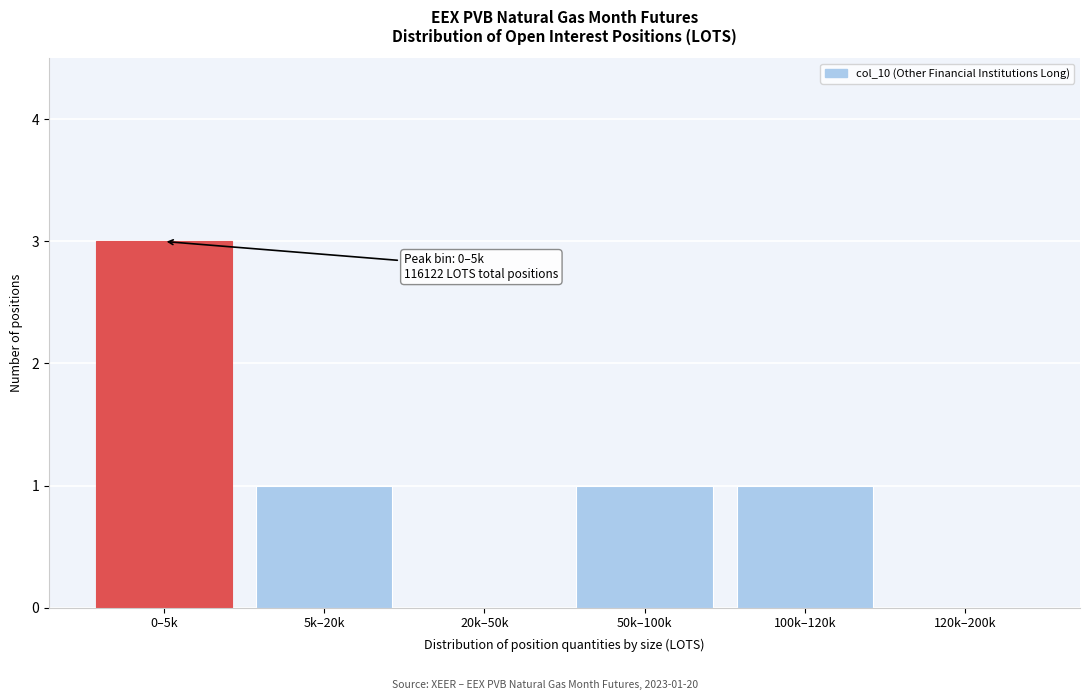

Reading left to right, what are all the values shown in this chart?

0–5k=3	5k–20k=1	20k–50k=0	50k–100k=1	100k–120k=1	120k–200k=0